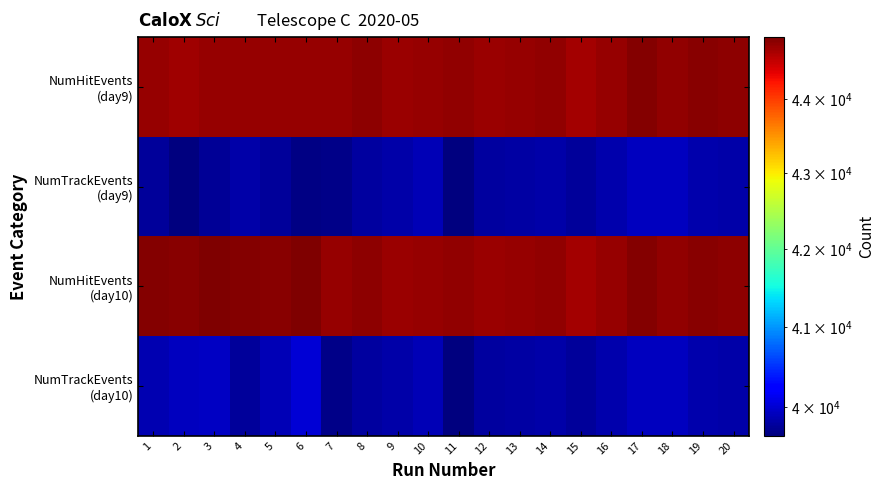

At which category is the sum across all series the highest?

17